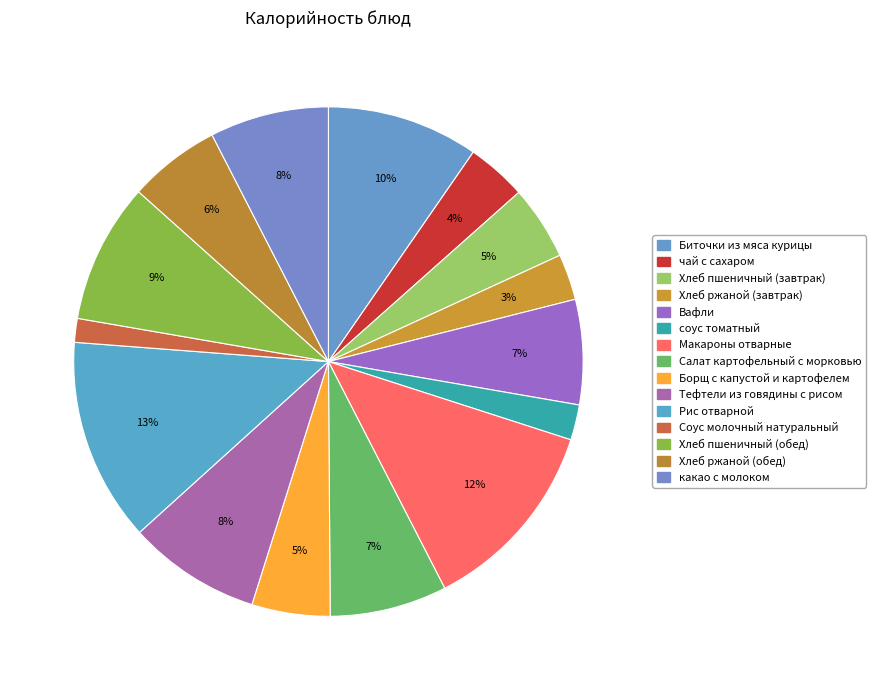

How many slices are in this pie chart?

15